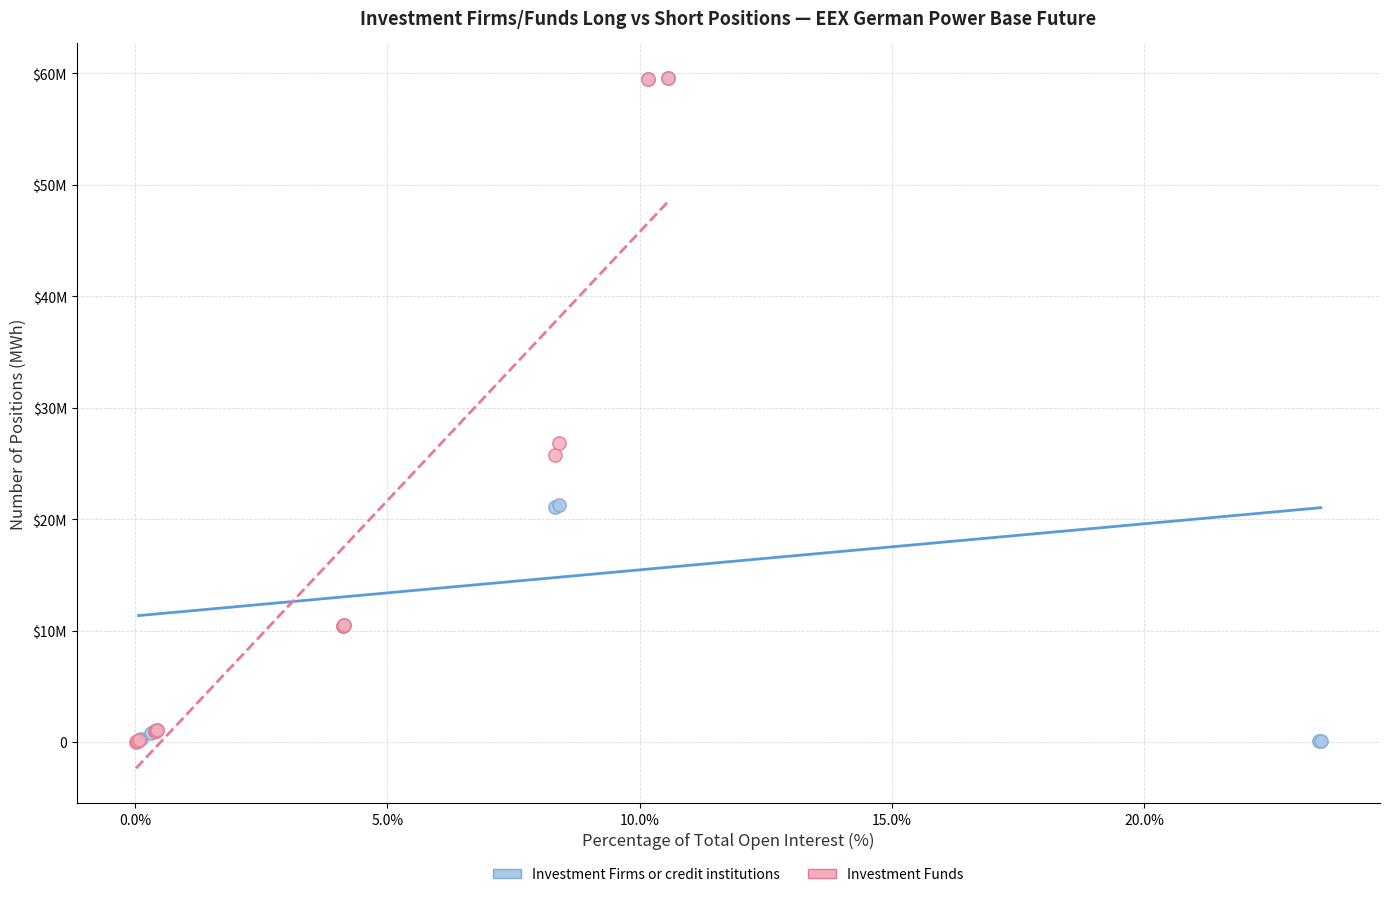

What are all the series names shown in the legend?

Investment Firms or credit institutions, Investment Funds